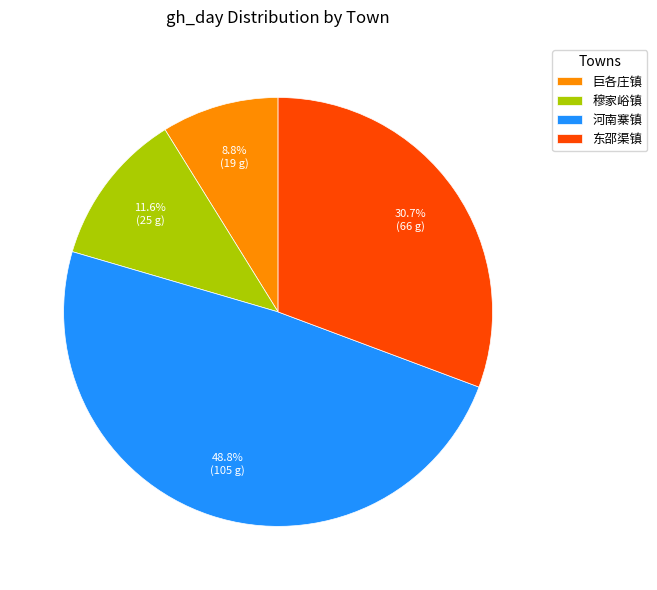

Which slice is the largest?

河南寨镇